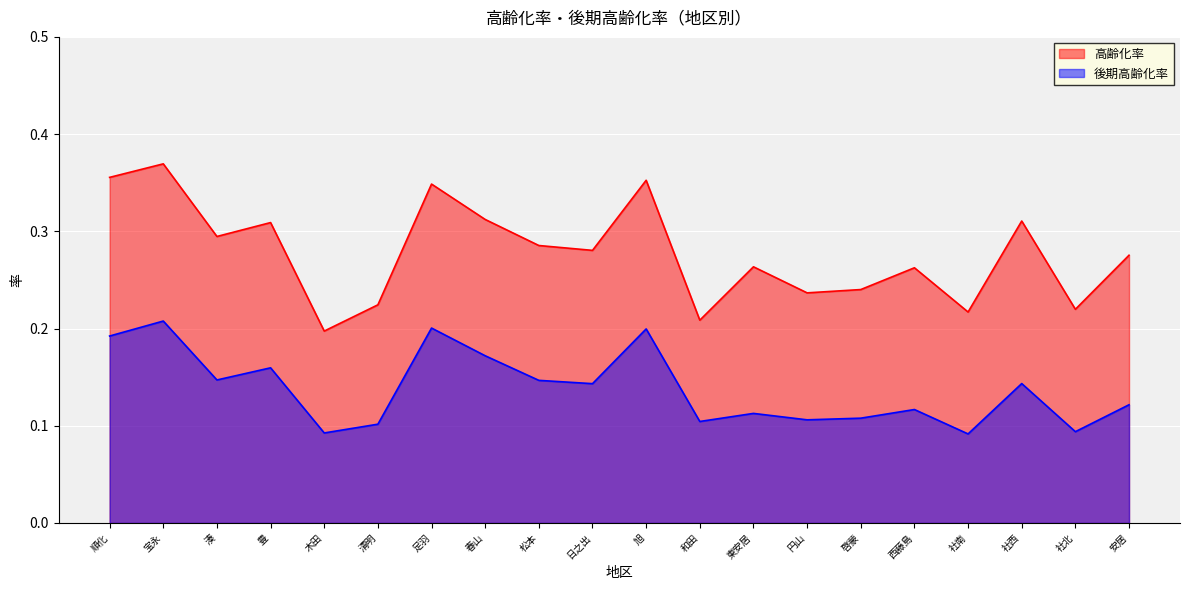

Is the value of 後期高齢化率 at 日之出 greater than the value of 高齢化率 at 湊?

No